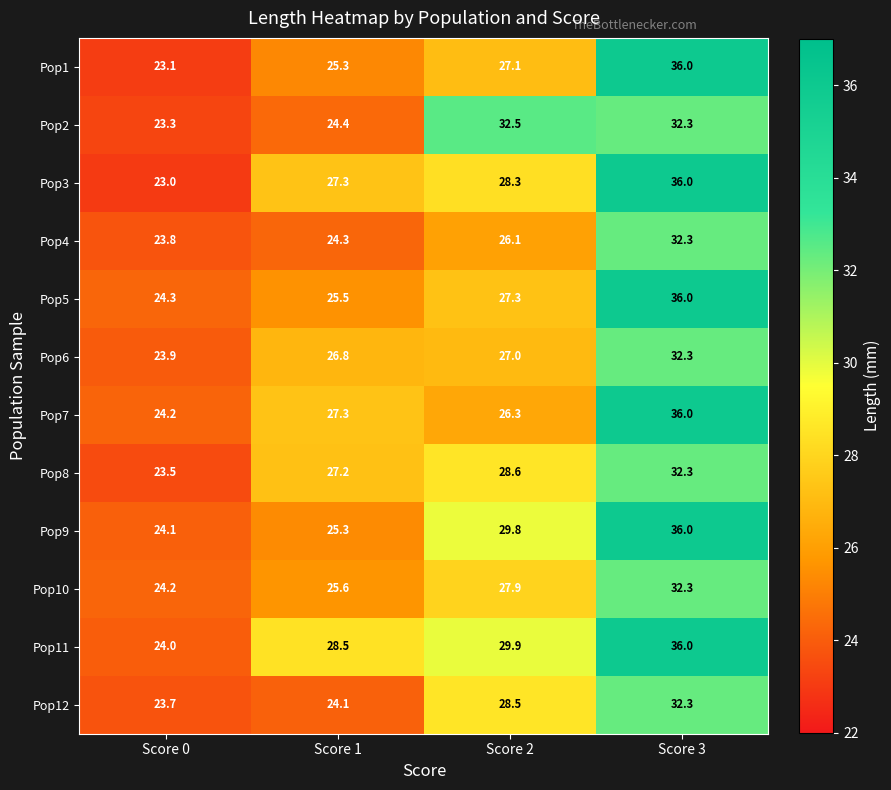

The Pop12 series shows 32.3 at Score 3. True or false?

True